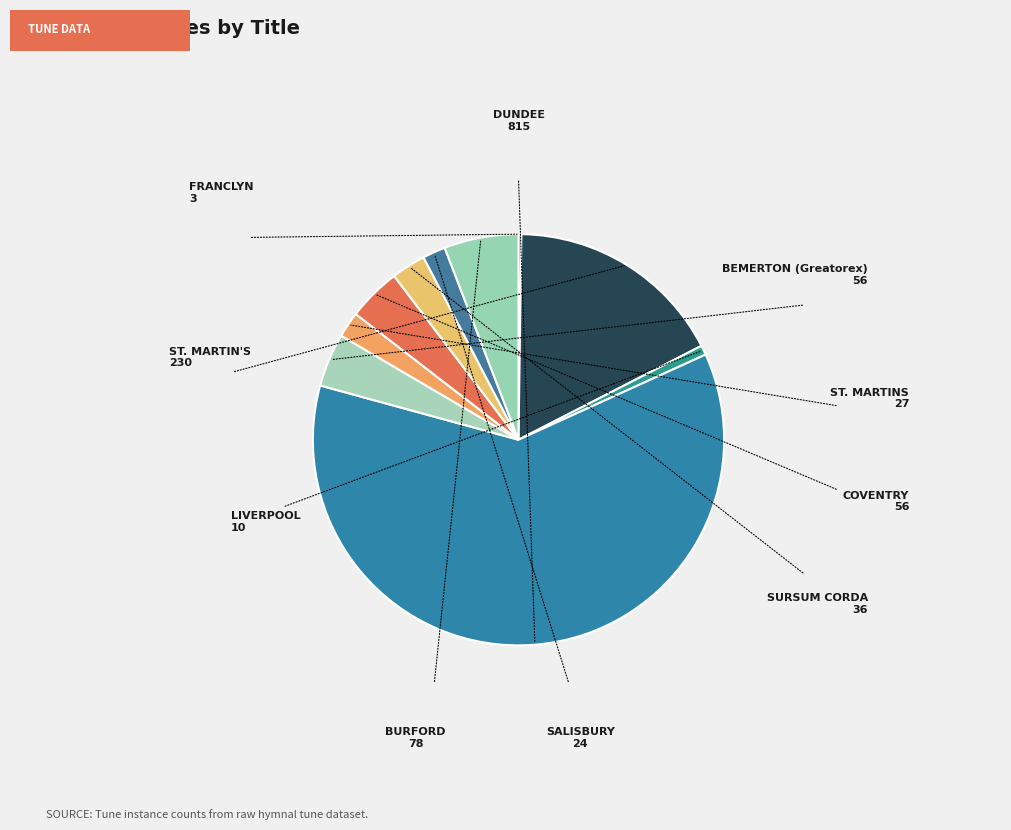

The LIVERPOOL slice represents 1% of the pie. True or false?

True